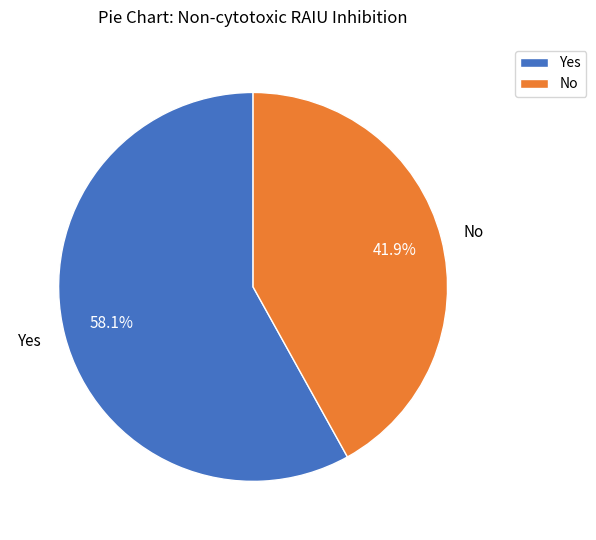

Count the number of slices in the pie.

2